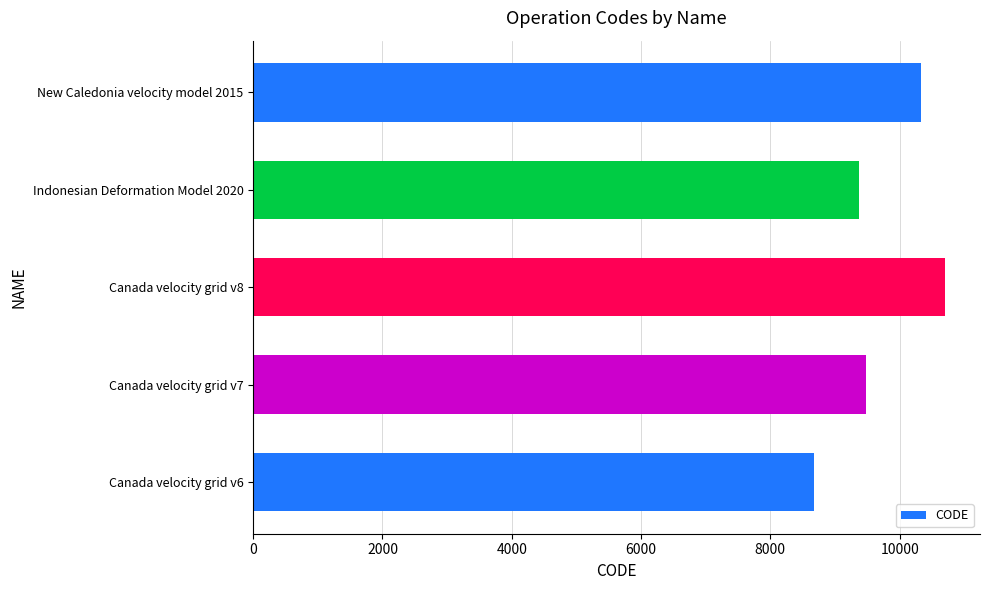

What is the difference between the maximum and second lowest values?

1332